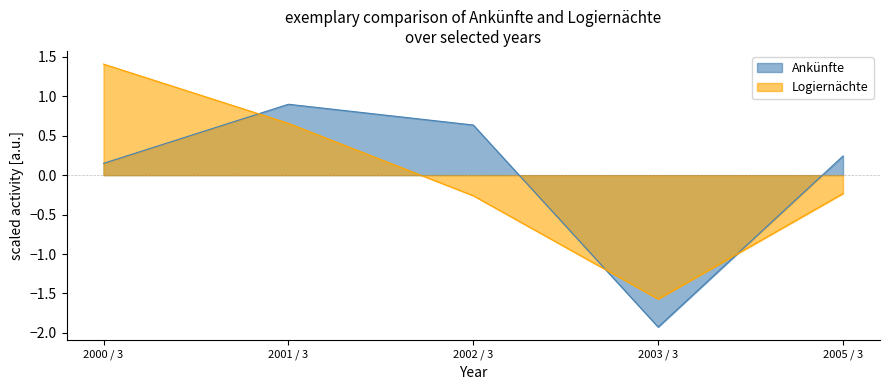

At which category does Ankünfte reach its first local valley?

2003 / 3